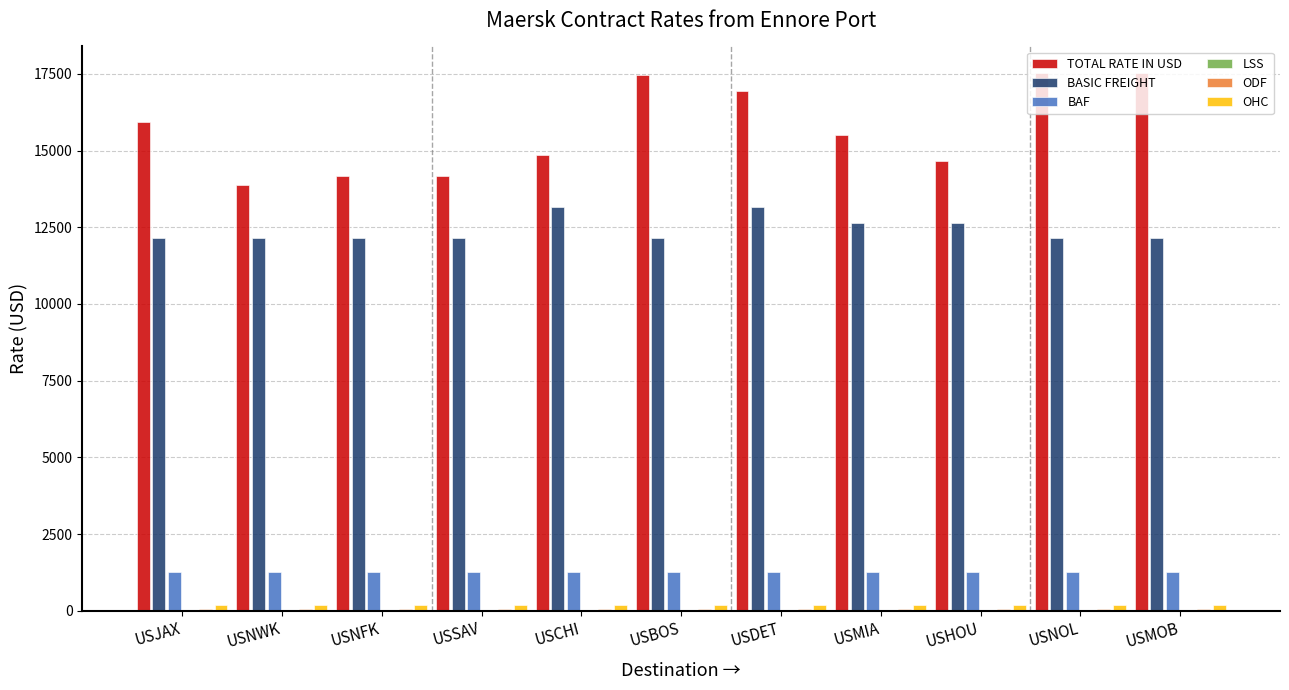

What is the sum of all TOTAL RATE IN USD values?

172697